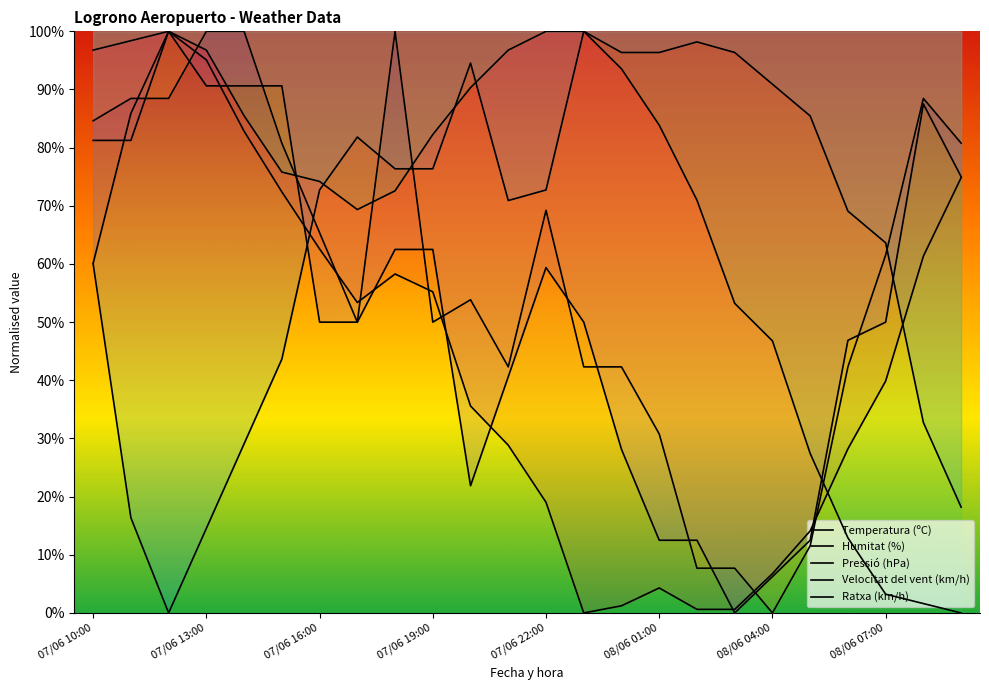

At which category does Humitat (%) reach its first local peak?

07/06 17:00